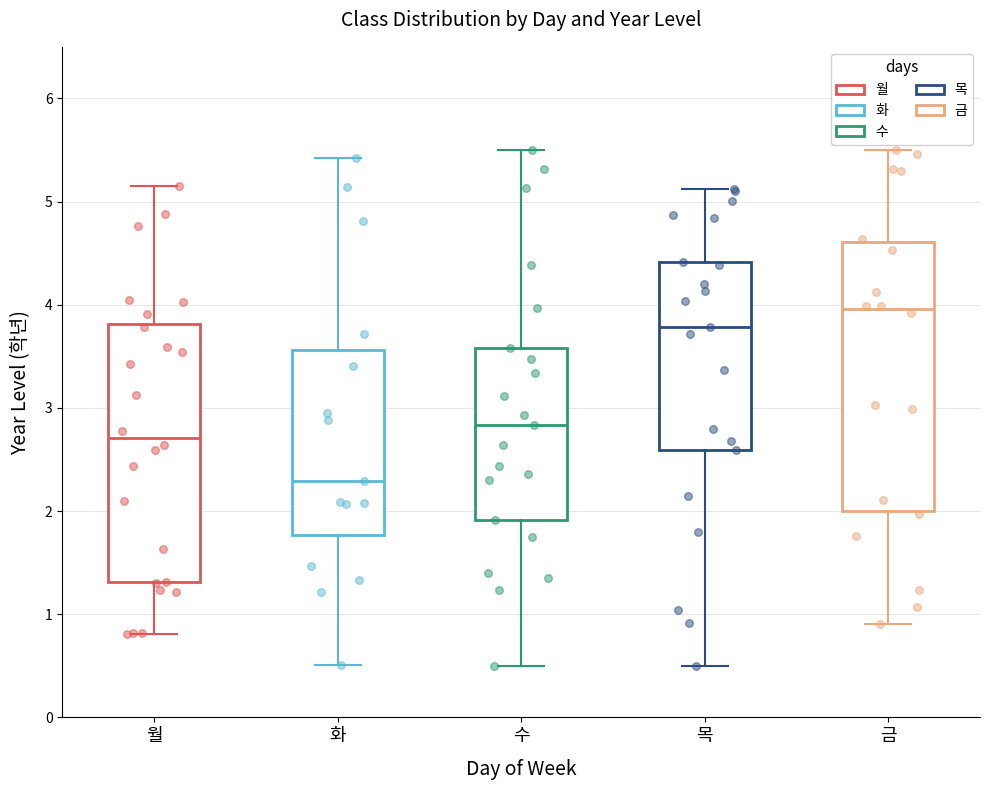

Comparing the boxes themselves (not the whiskers), which one is the tallest?

금